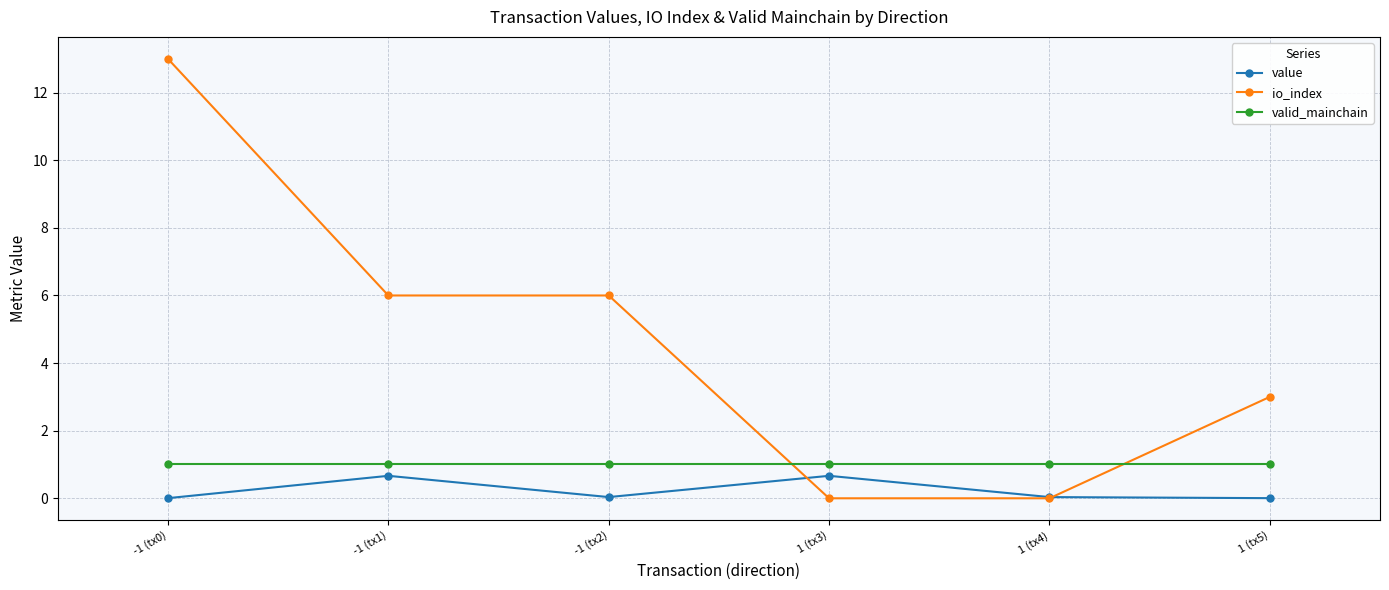

What are all the series names shown in the legend?

value, io_index, valid_mainchain